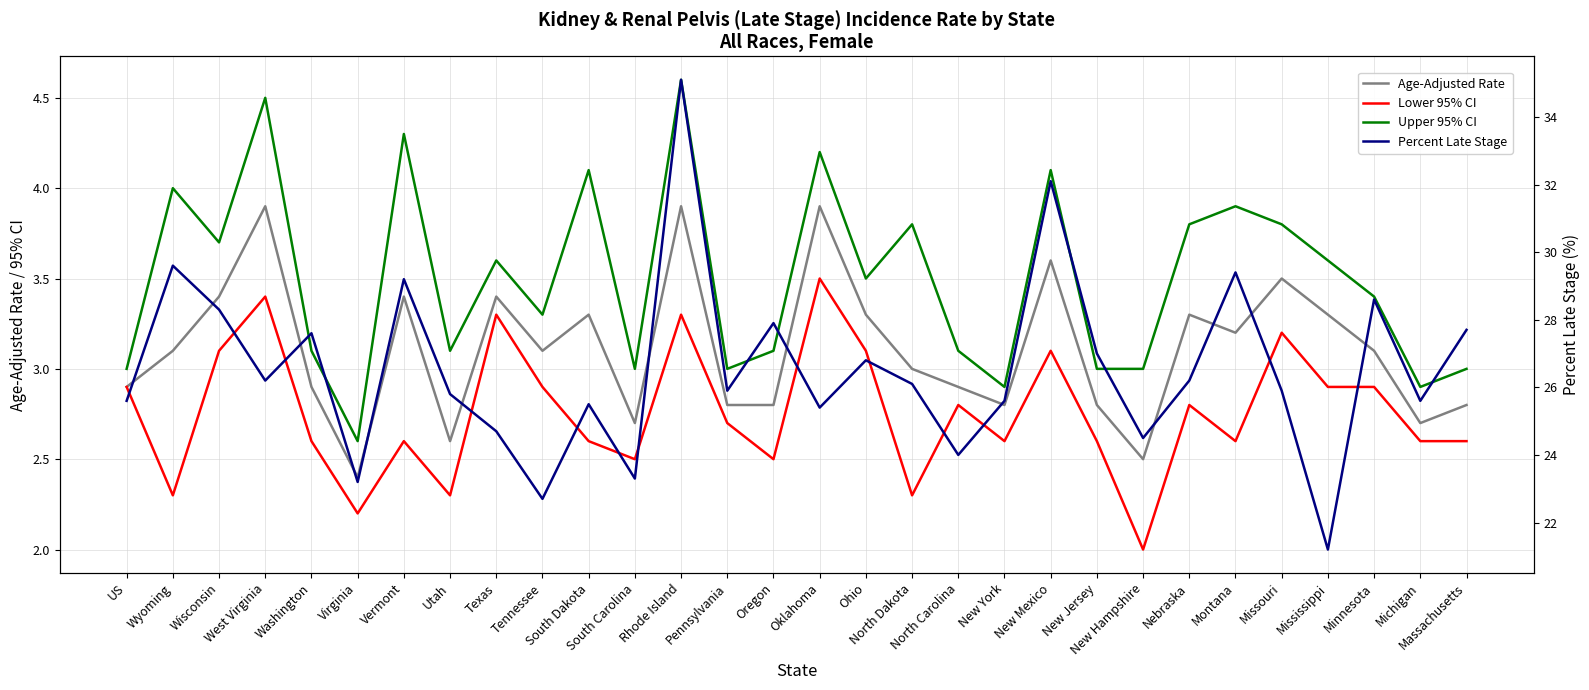

What is the maximum value for Percent Late Stage?

35.1